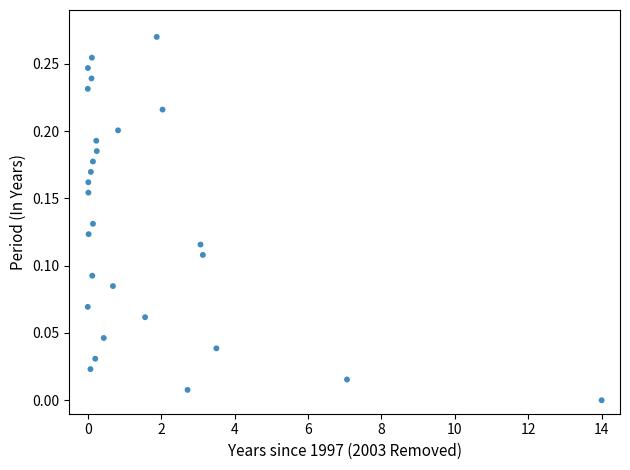

What is the range of X values (max minus min)?

14.0